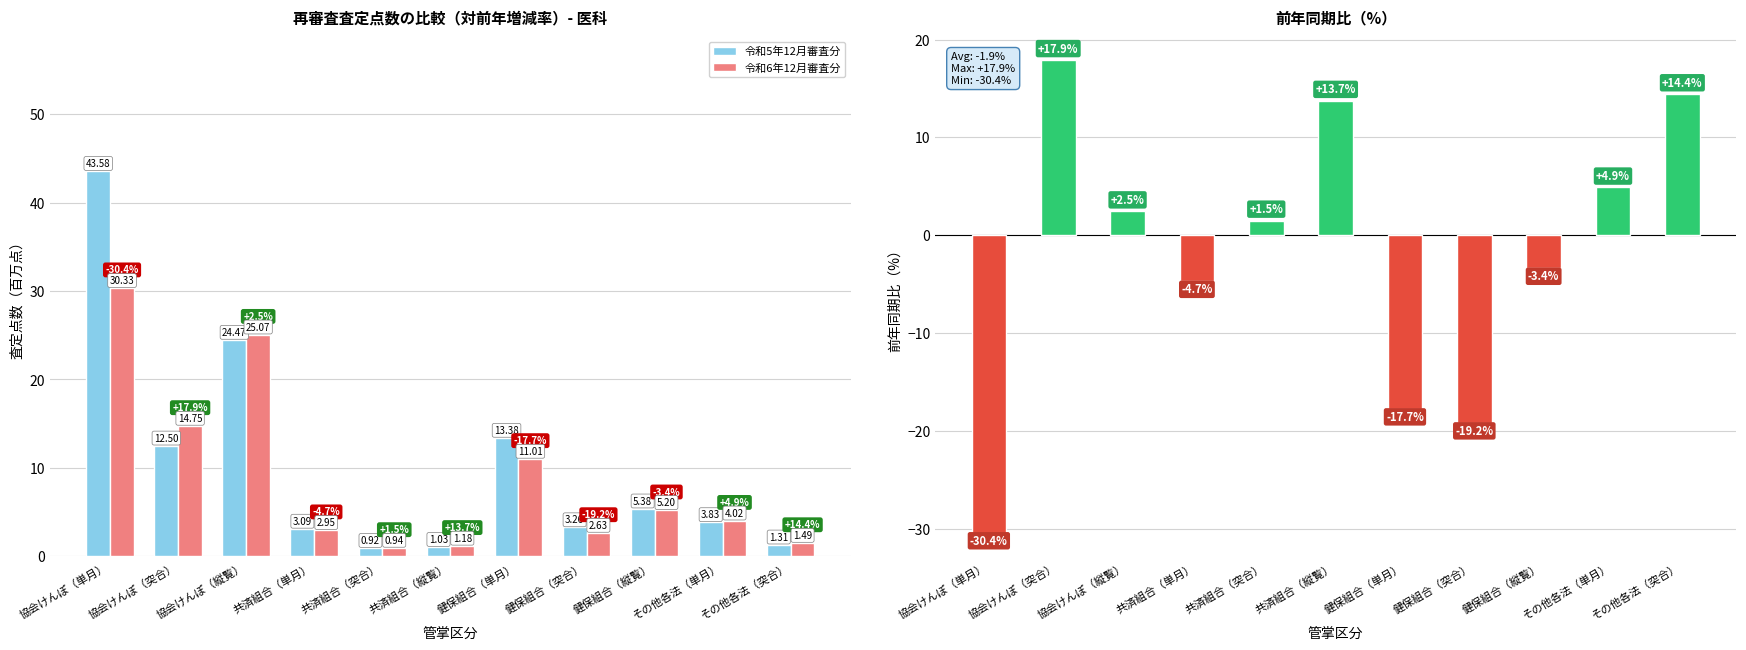

Which series has the largest total across all categories?

令和5年12月審査分